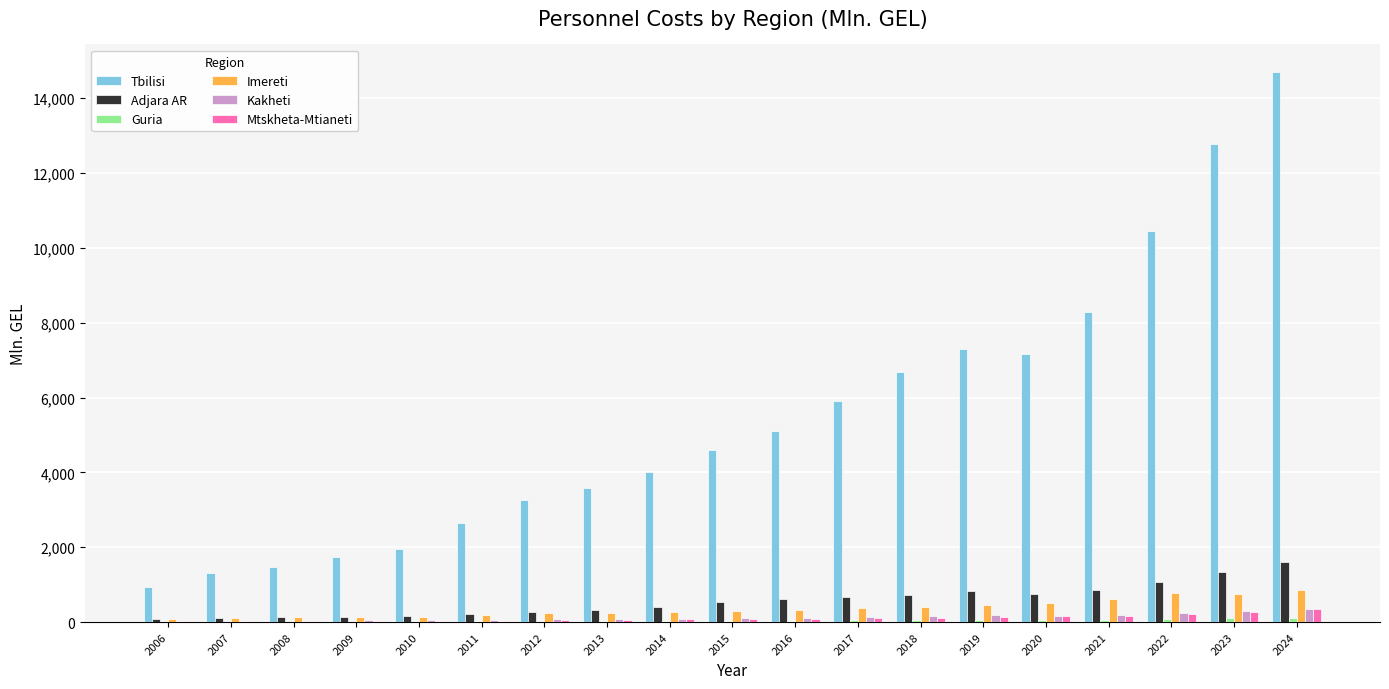

Between 2023 and 2024, which series saw the biggest shift?

Tbilisi